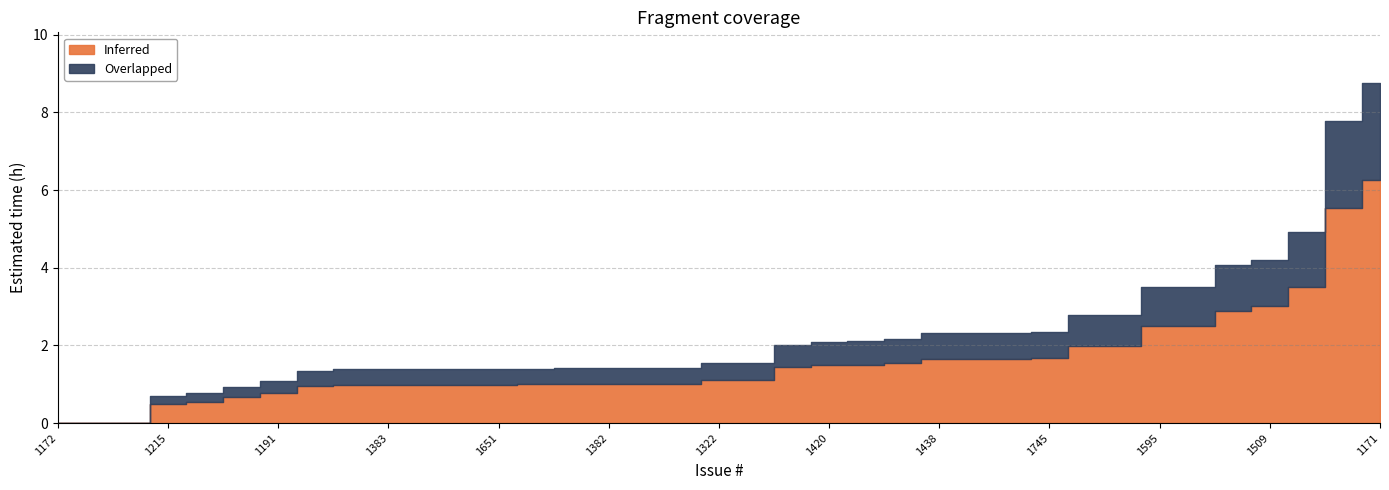

Does the chart display data point markers on the line(s)?

No